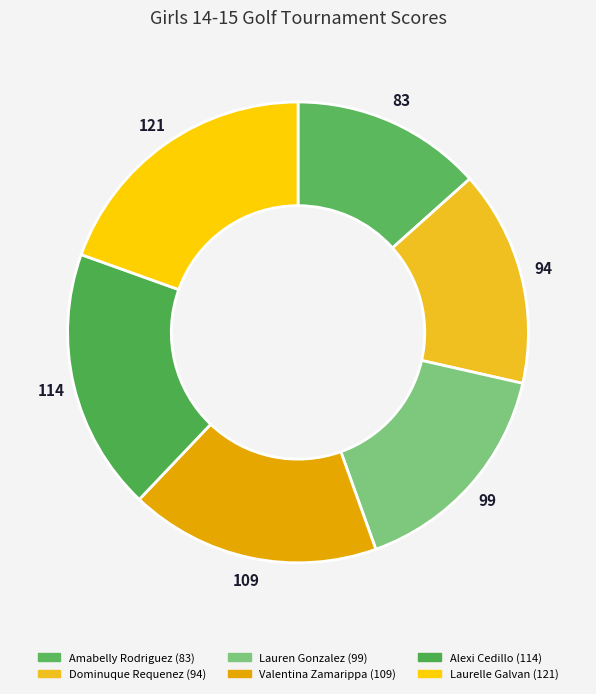

Rank the categories by value from lowest to highest.

Amabelly Rodriguez, Dominuque Requenez, Lauren Gonzalez, Valentina Zamarippa, Alexi Cedillo, Laurelle Galvan